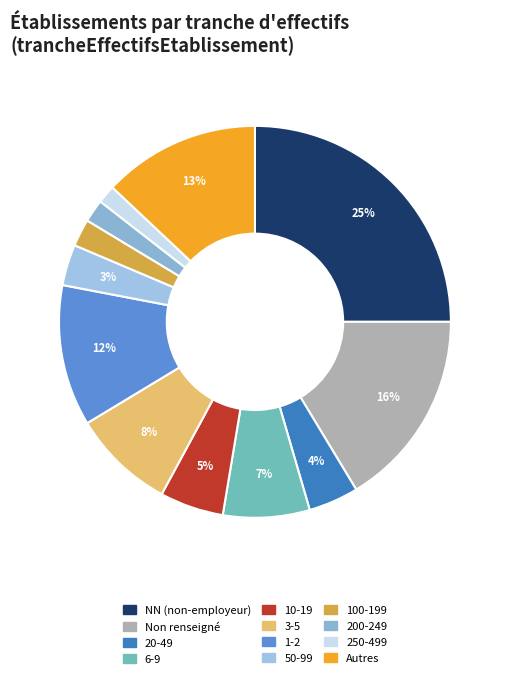

How many slices are in this pie chart?

12